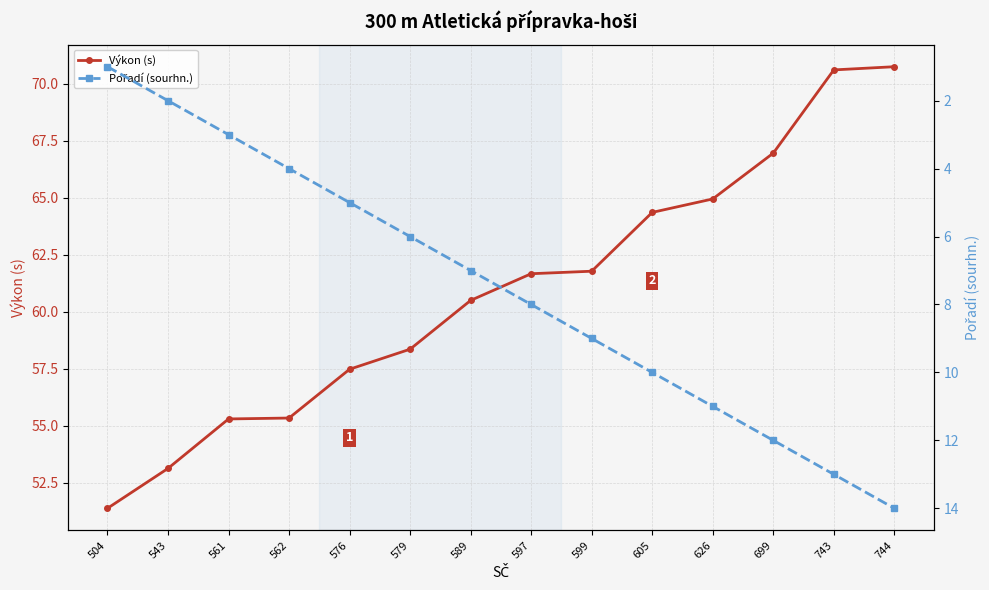

Is it true that Pořadí (sourhn.) equals 7.0 at 589?

True